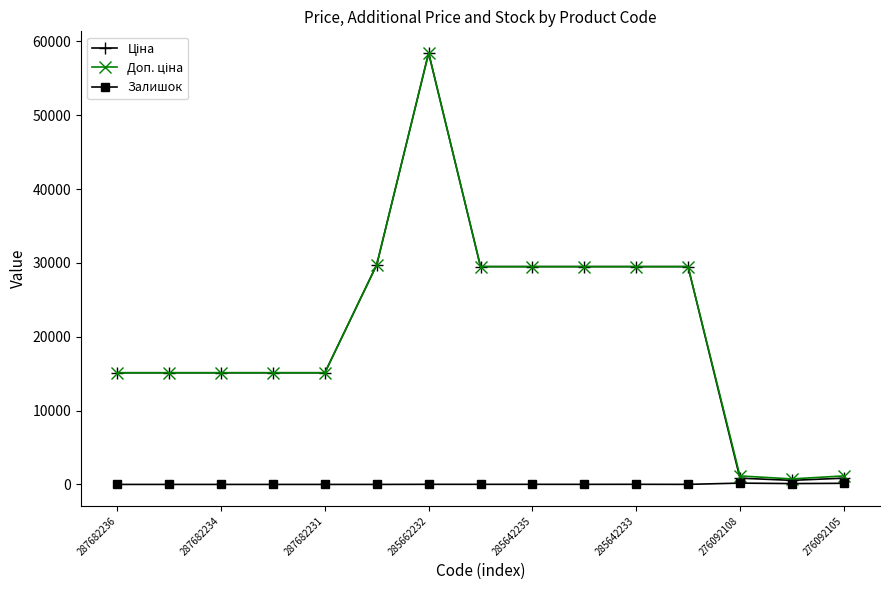

Count the number of data series in this chart.

3